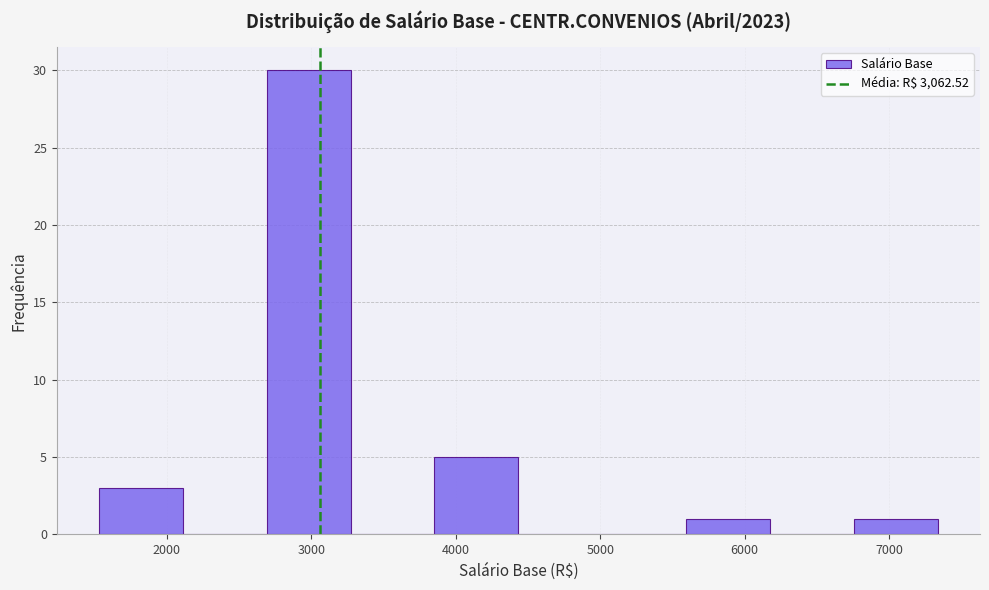

Reading left to right, list every bar in this chart as the range it spans on the x-axis followed by its height. Neither the bar edges nor the heights are printed on the chart, so give them approximately, as read against the axes.

1500 to 2100: 3
2100 to 2700: 0
2700 to 3300: 30
3300 to 3900: 0
3900 to 4400: 5
4400 to 5000: 0
5000 to 5600: 0
5600 to 6200: 1
6200 to 6800: 0
6800 to 7300: 1